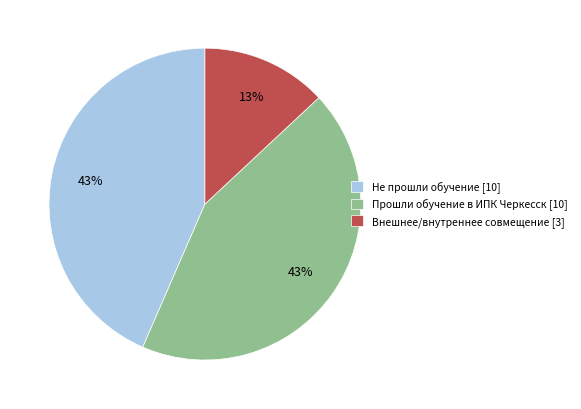

To the nearest percent, what is the difference between the largest and smallest slice percentages?

30%